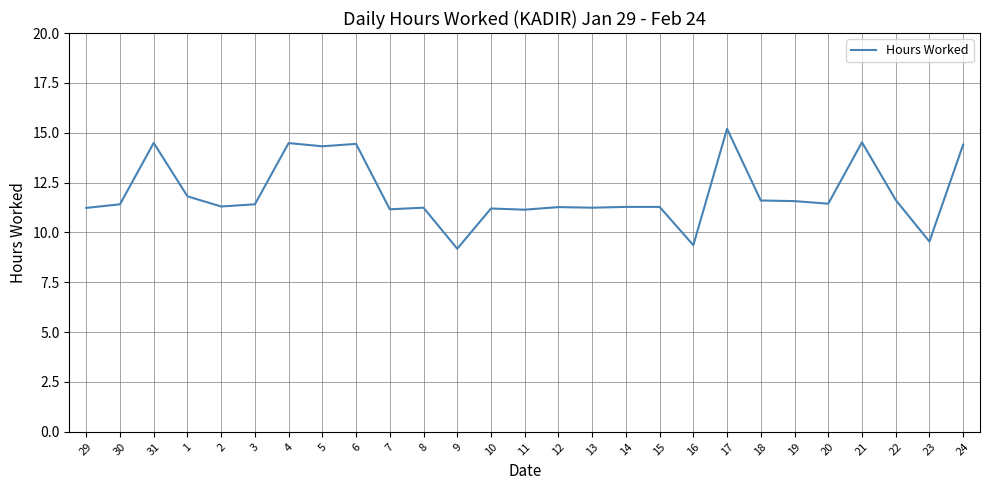

What is the average value?

12.0